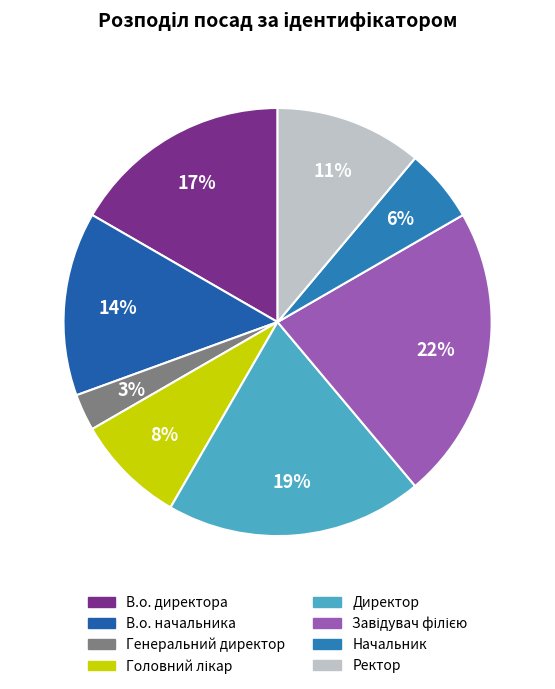

Count the number of slices in the pie.

8